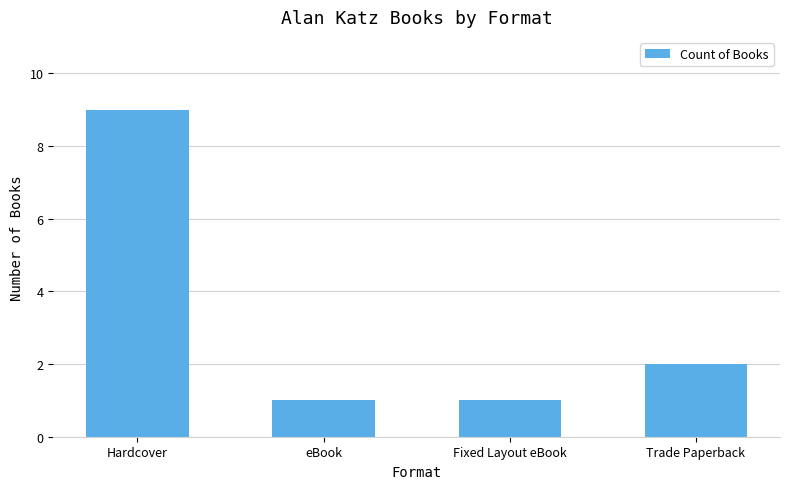

What is the value of the 3rd bar from the left?

1